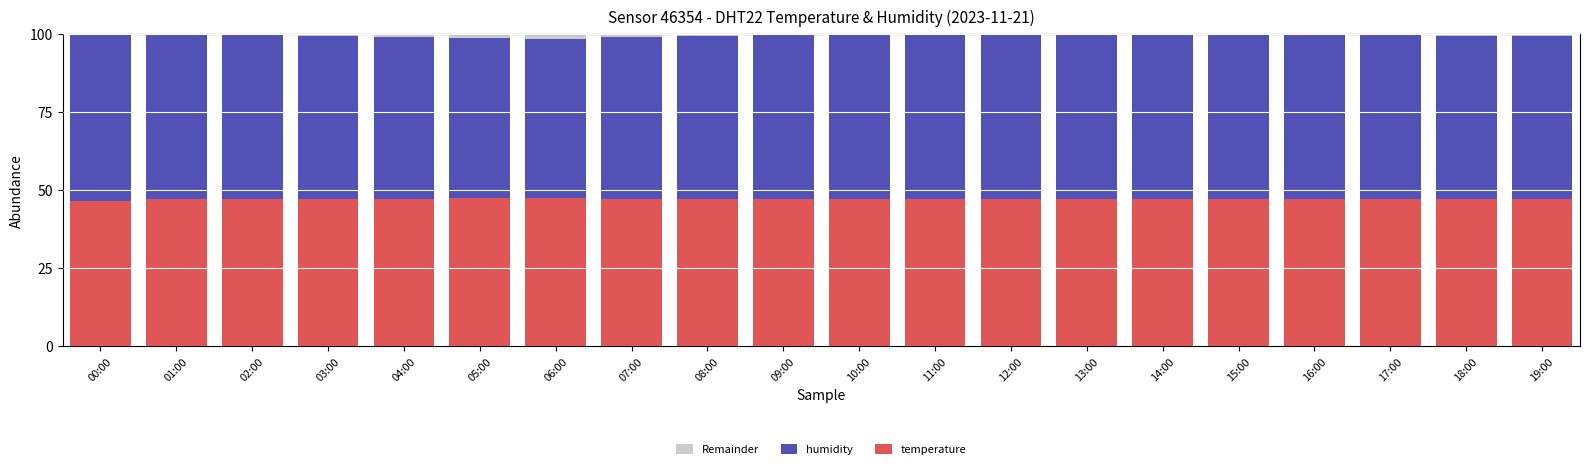

The temperature series shows 64.6 at 17:00. True or false?

False